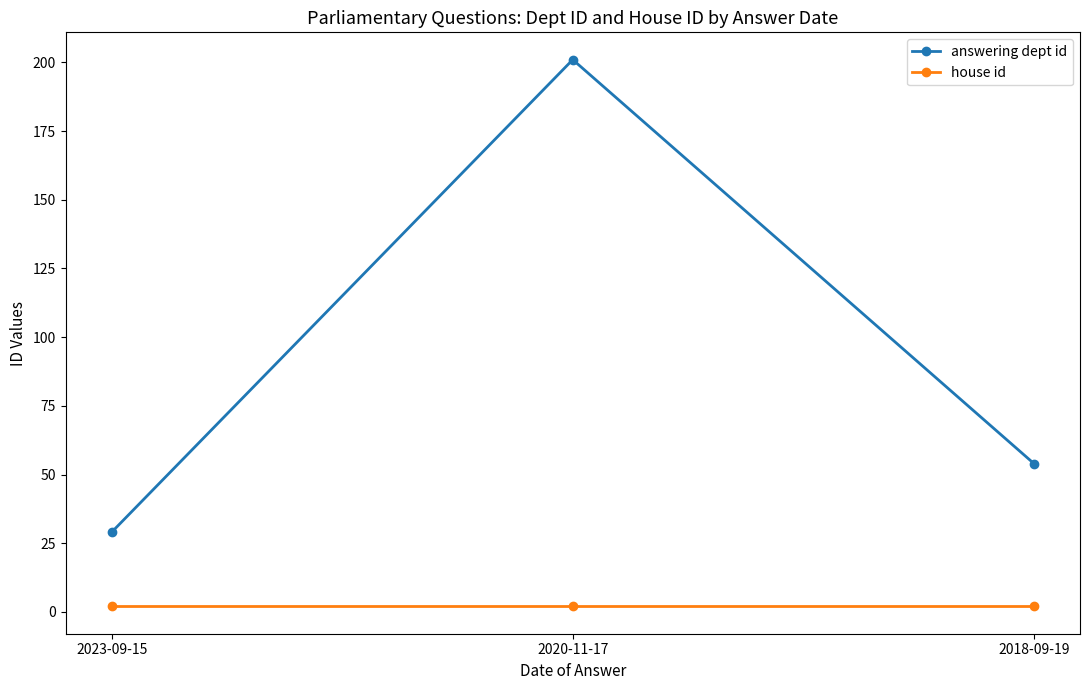

Which series changed the most between 2023-09-15 and 2018-09-19?

answering dept id